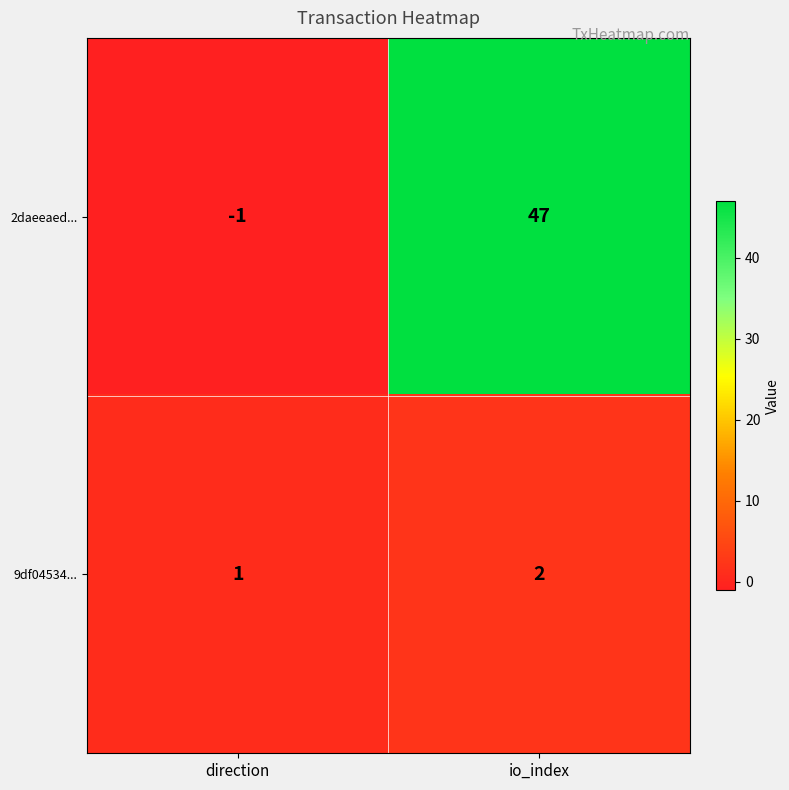

What is the spread (max minus min) of values at io_index?

45